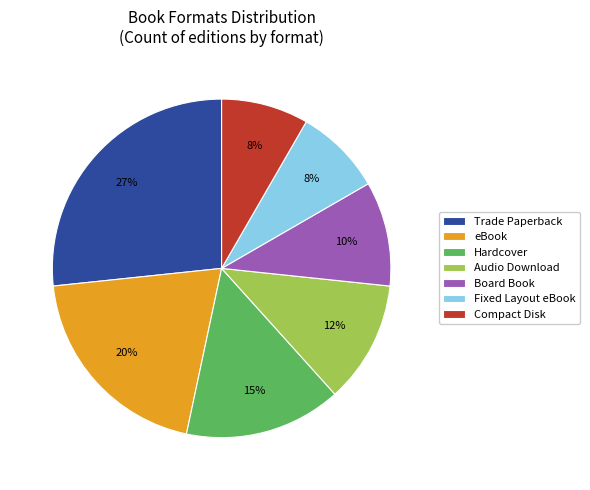

Is it true that eBook is 34% of the pie?

False